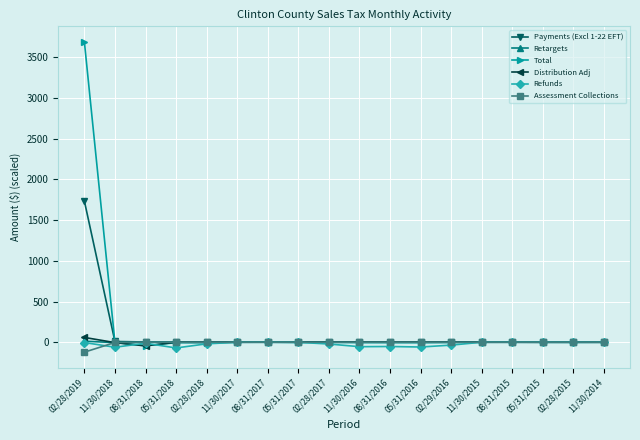

Which series has the widest spread of values?

Total